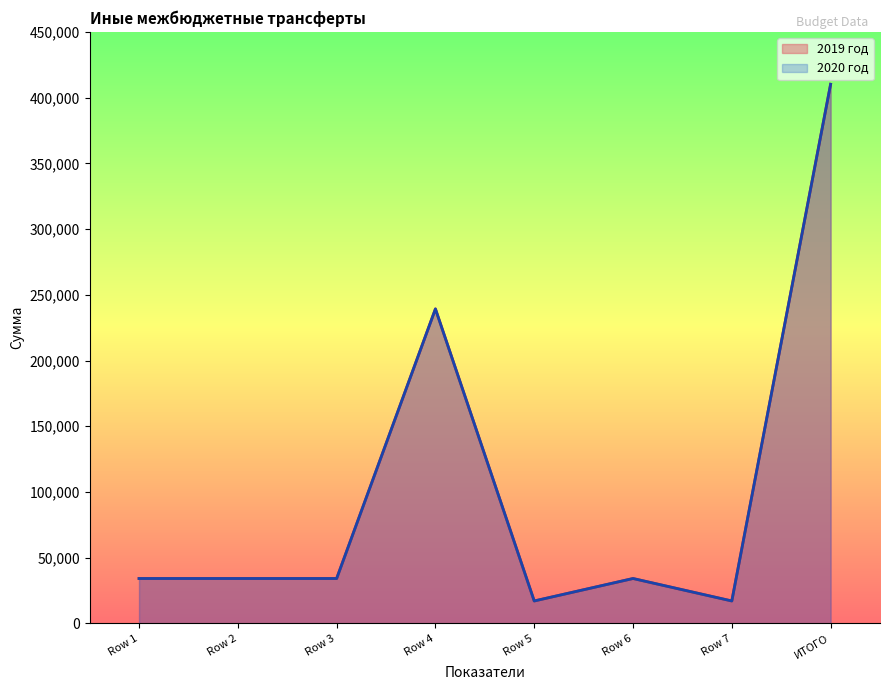

What is the difference between the maximum and minimum values in the 2019 год series?

393035